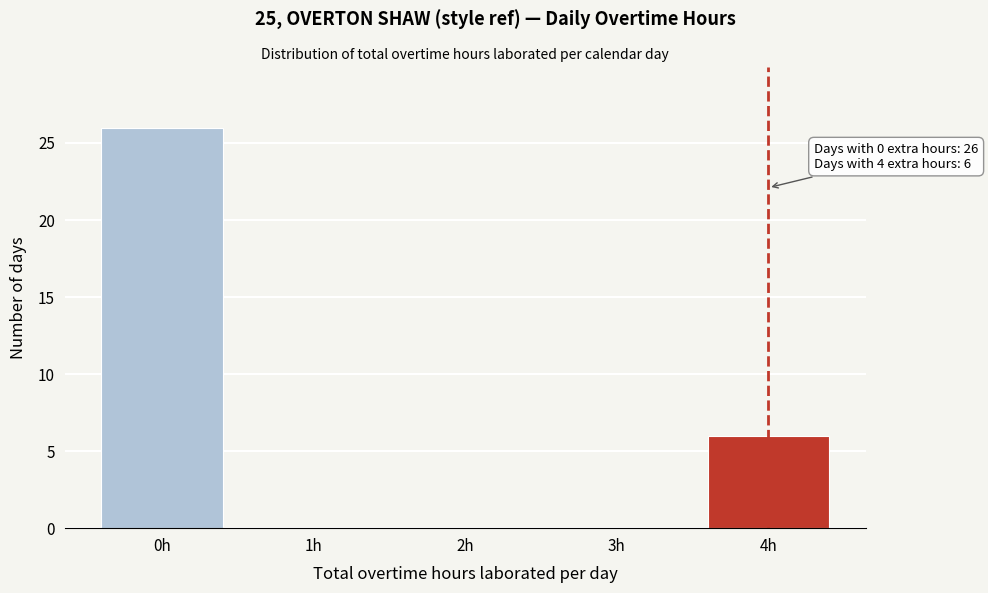

Over which range of the x-axis is the bar tallest?

-0.5 to 0.5